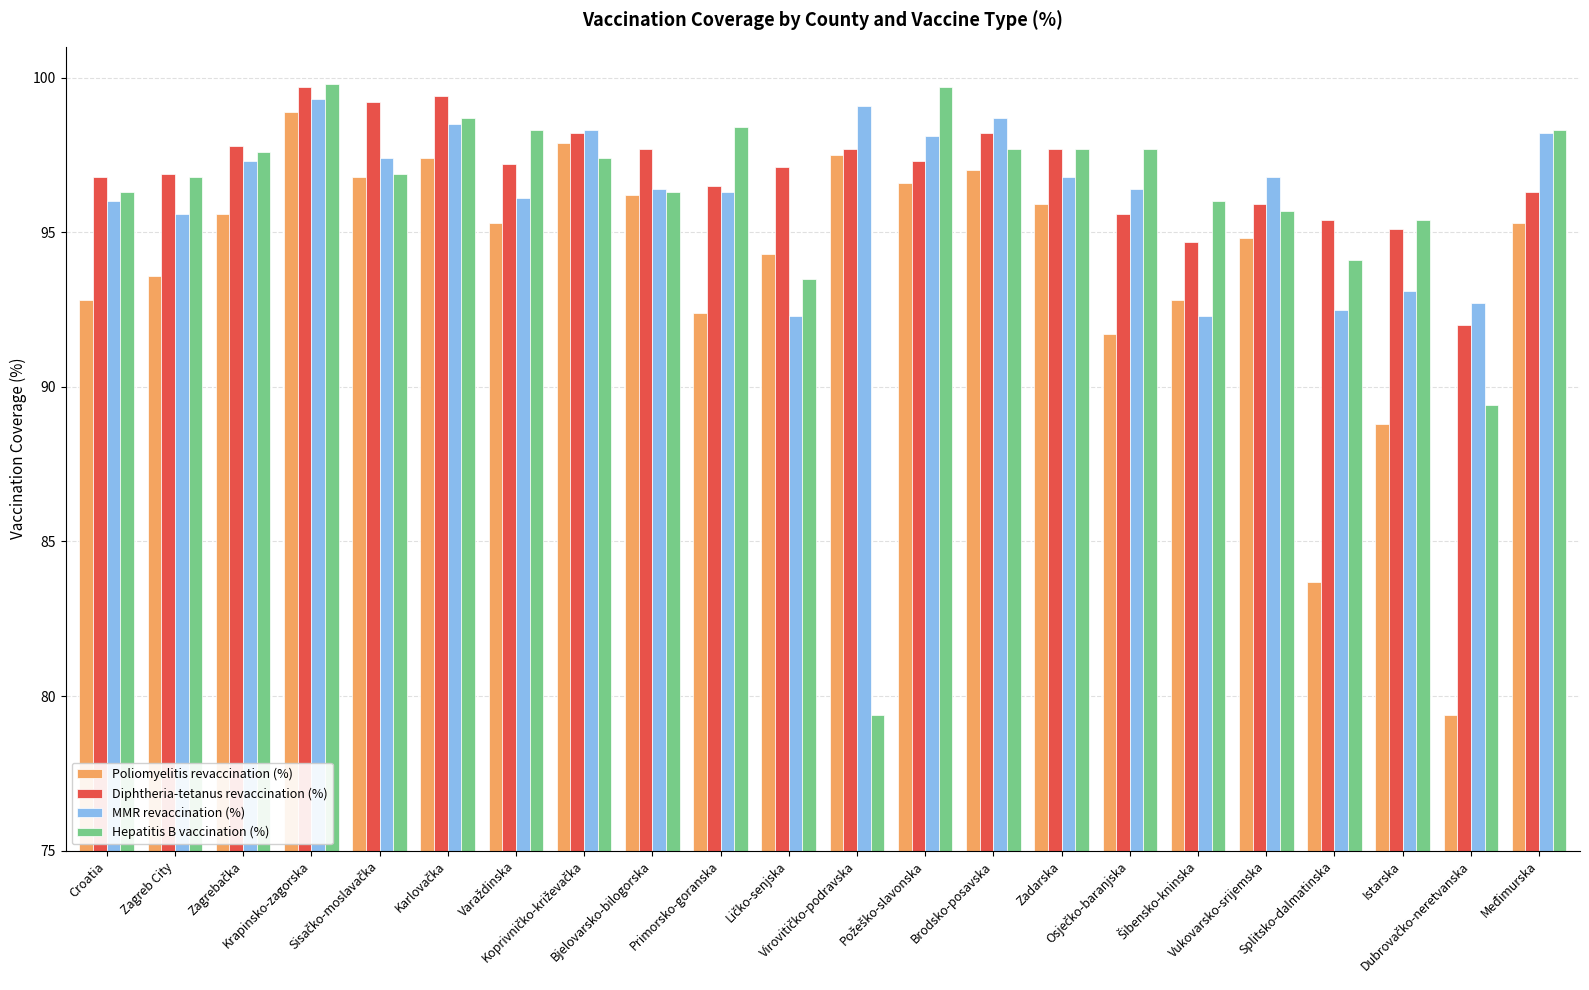

How many series are shown in this chart?

4